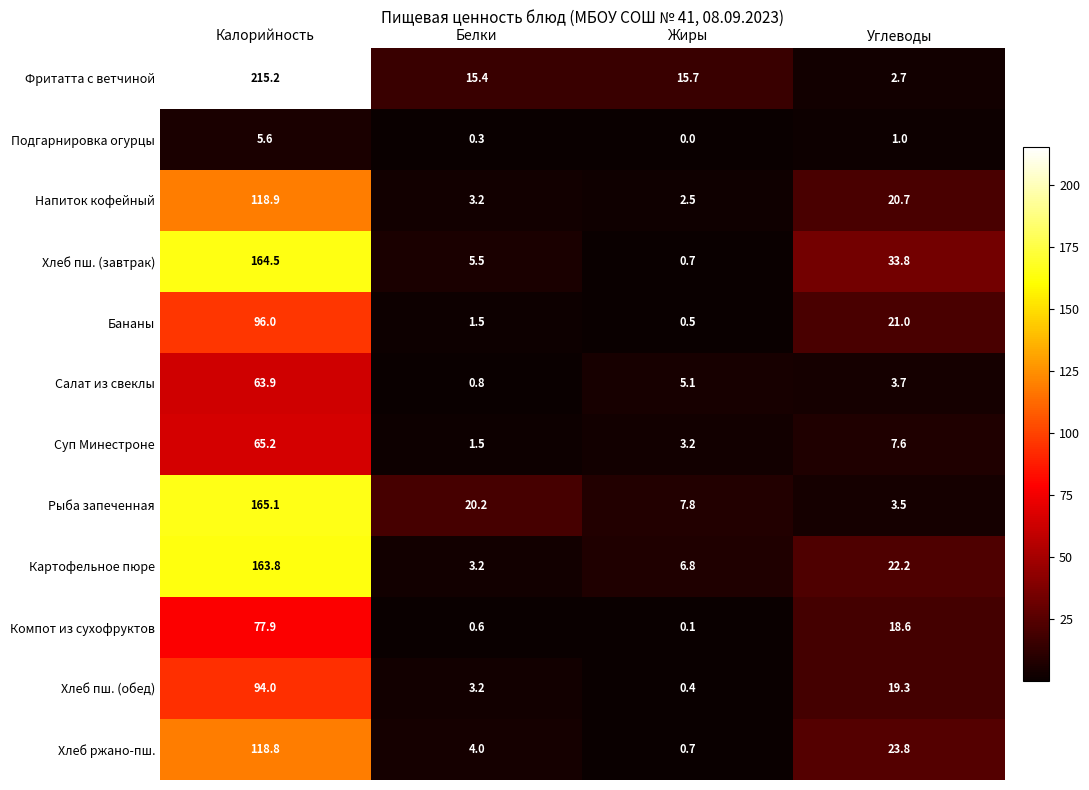

Which category has the highest value across all series?

Калорийность